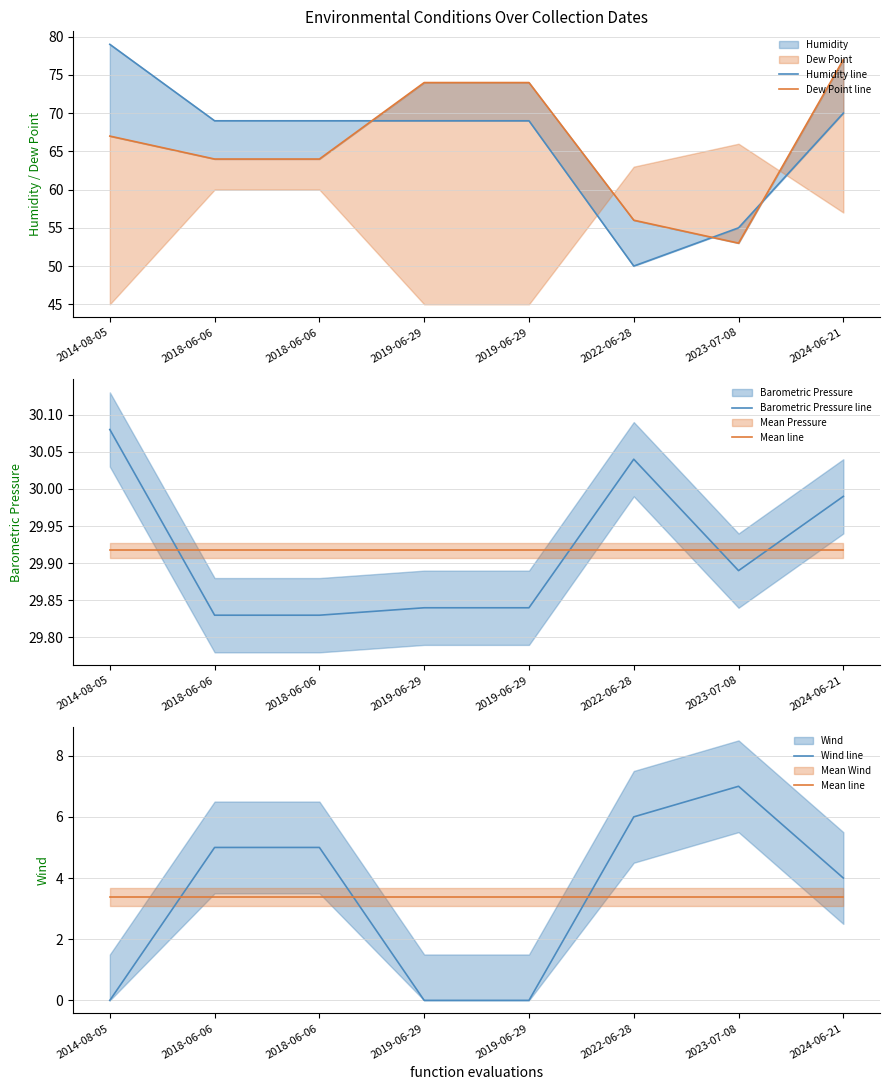

What is the value of the Dew Point line point at the 4th from the left?

74.0